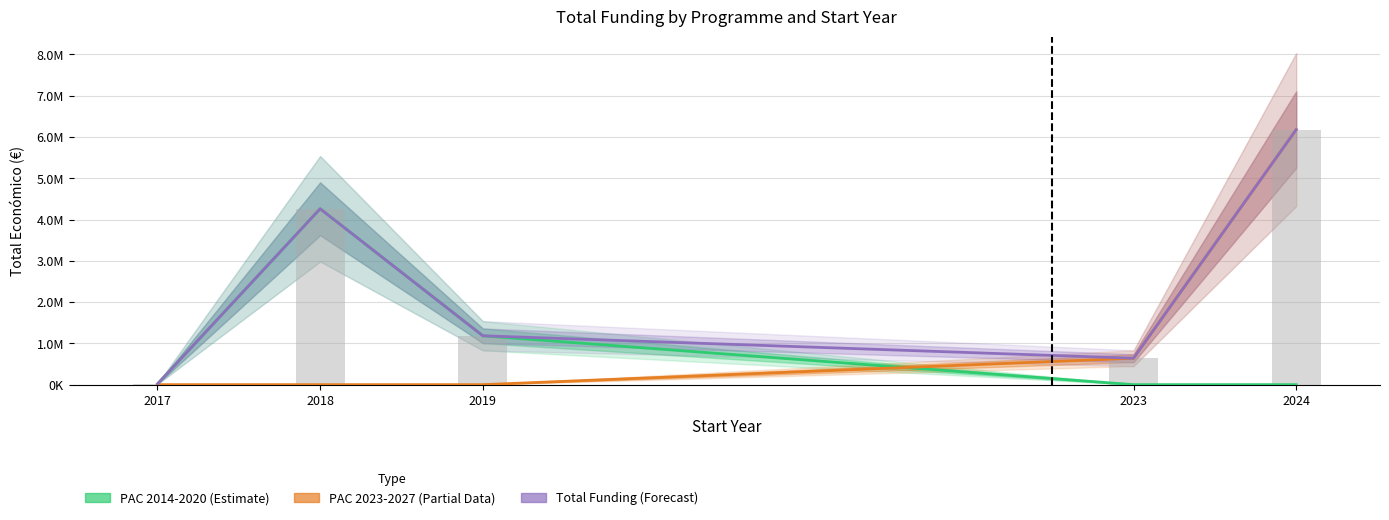

True or false: PAC 2014-2020 (Estimate) has a value of 2714897 at 2024.

False